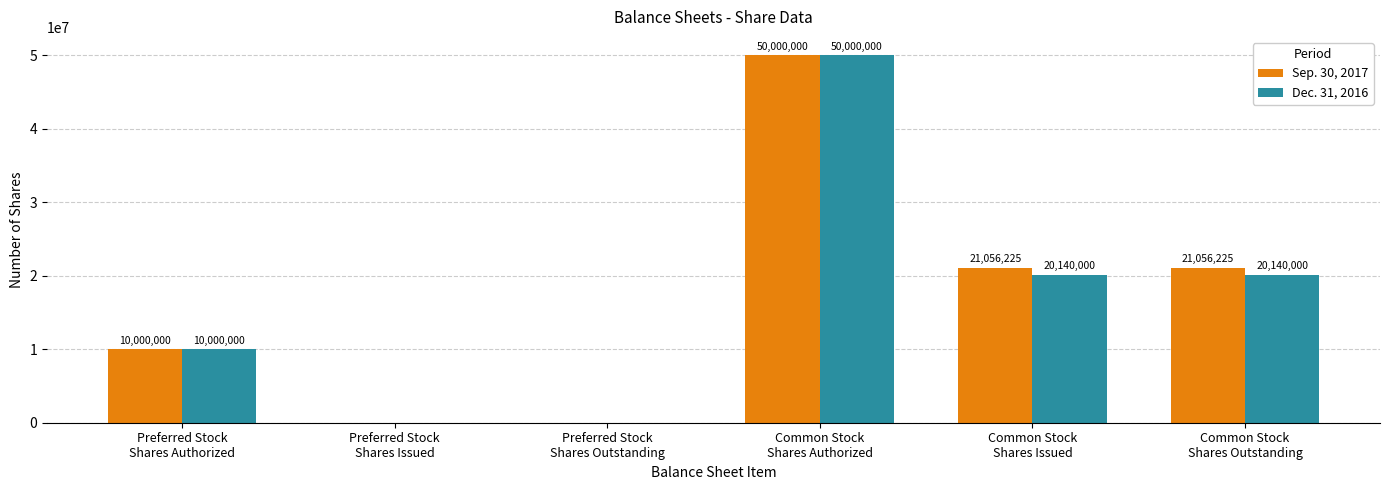

Which series has the largest total across all categories?

Sep. 30, 2017